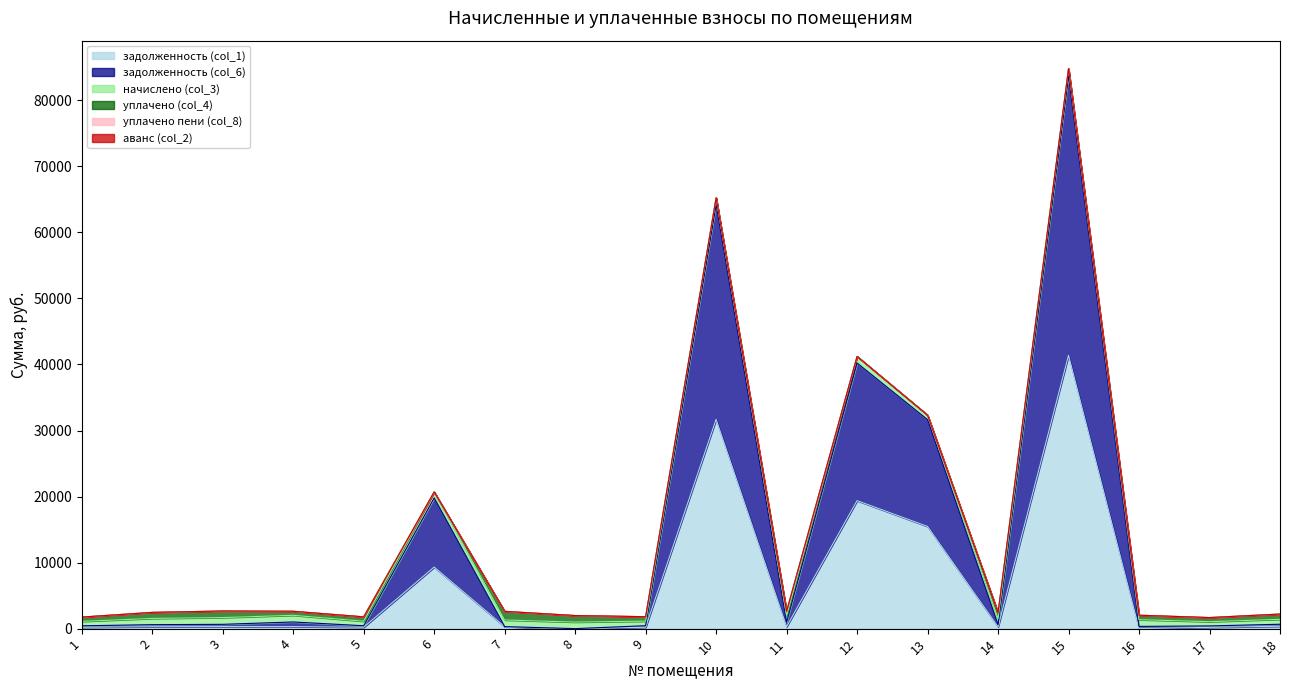

List the series in order of their peak value, highest first.

задолженность (col_6), задолженность (col_1), уплачено (col_4), начислено (col_3), уплачено пени (col_8), аванс (col_2)